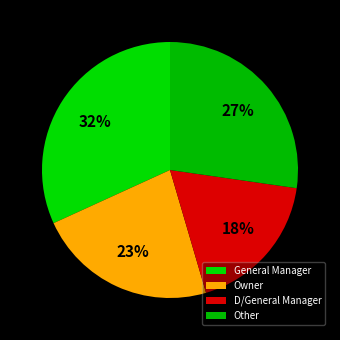

What percentage is the Owner slice, to the nearest percent?

23%